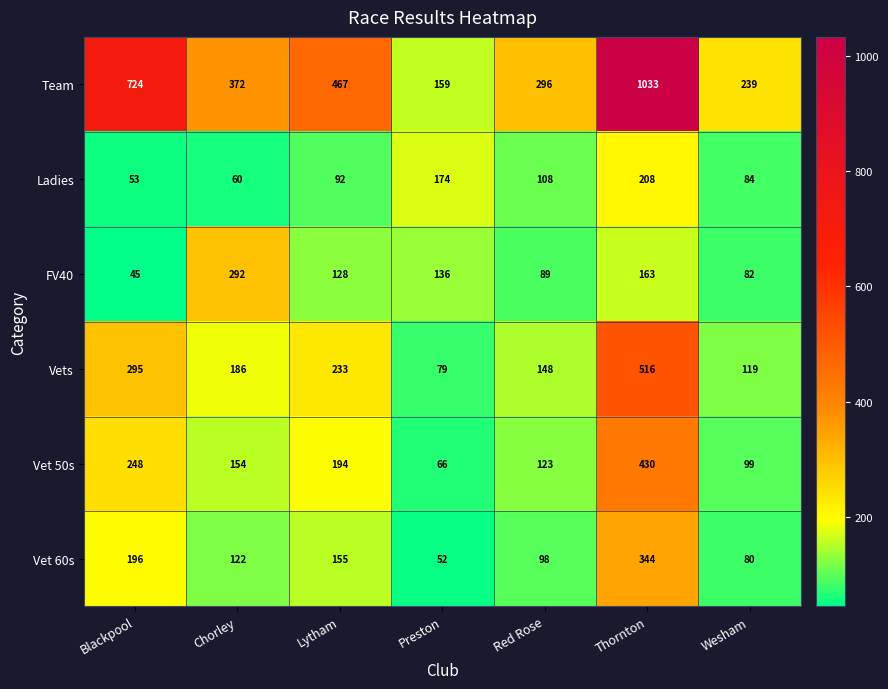

Is the value of Vet 50s at Chorley greater than the value of Ladies at Lytham?

Yes